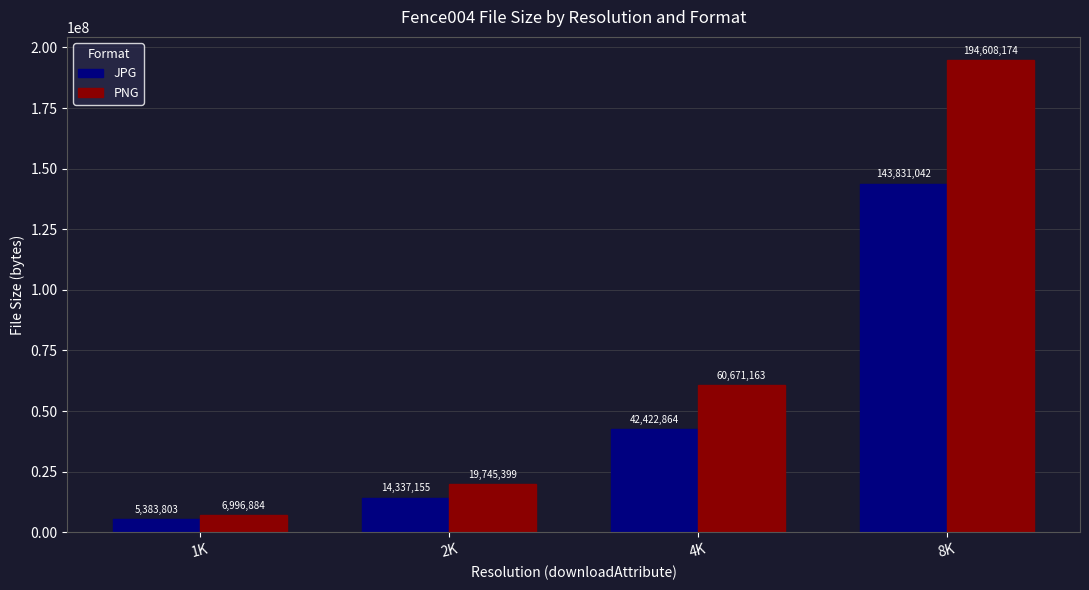

Reading left to right, transcribe all the data shown in this chart.

JPG: 1K=5383803	2K=14337155	4K=42422864	8K=143831042
PNG: 1K=6996884	2K=19745399	4K=60671163	8K=194608174